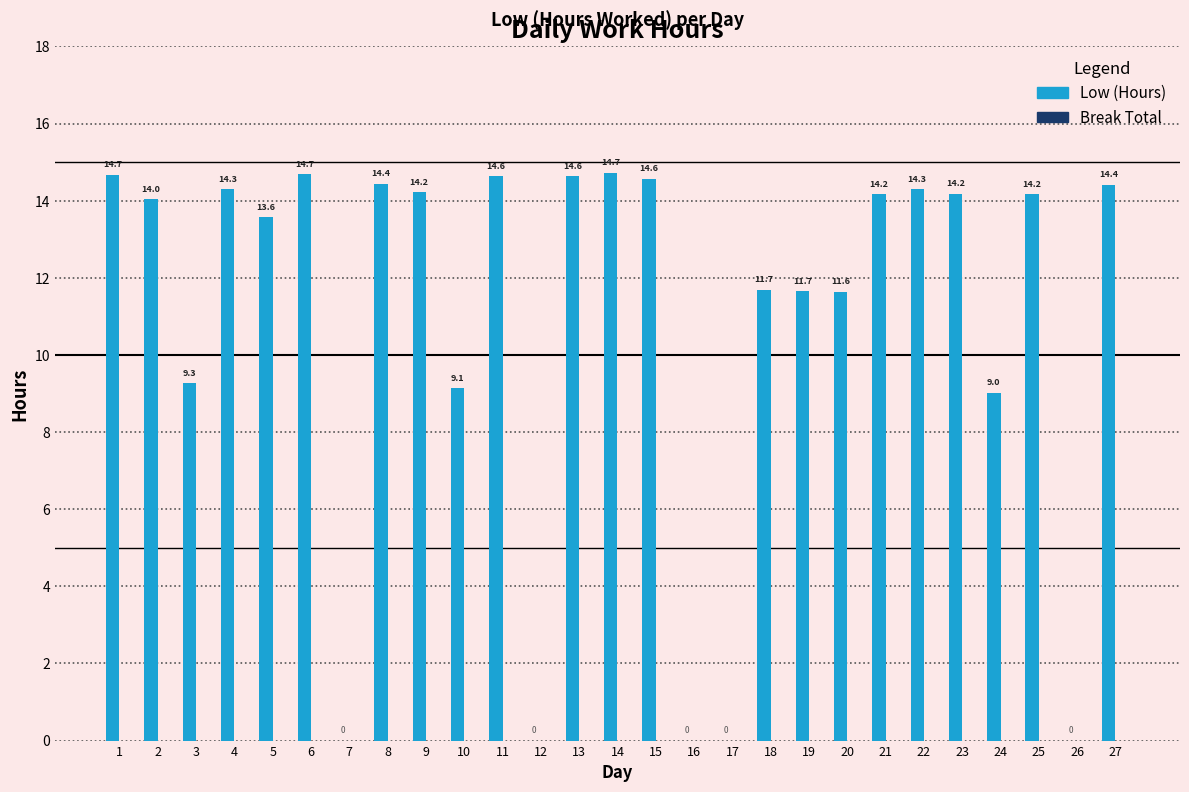

Is it true that the value at 8 is 14.4?

True